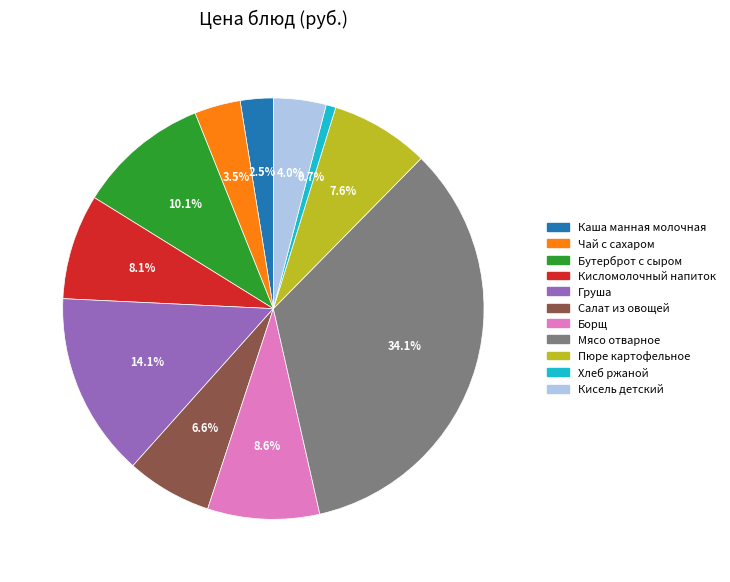

What percentage is the Кисломолочный напиток slice, to the nearest percent?

8%